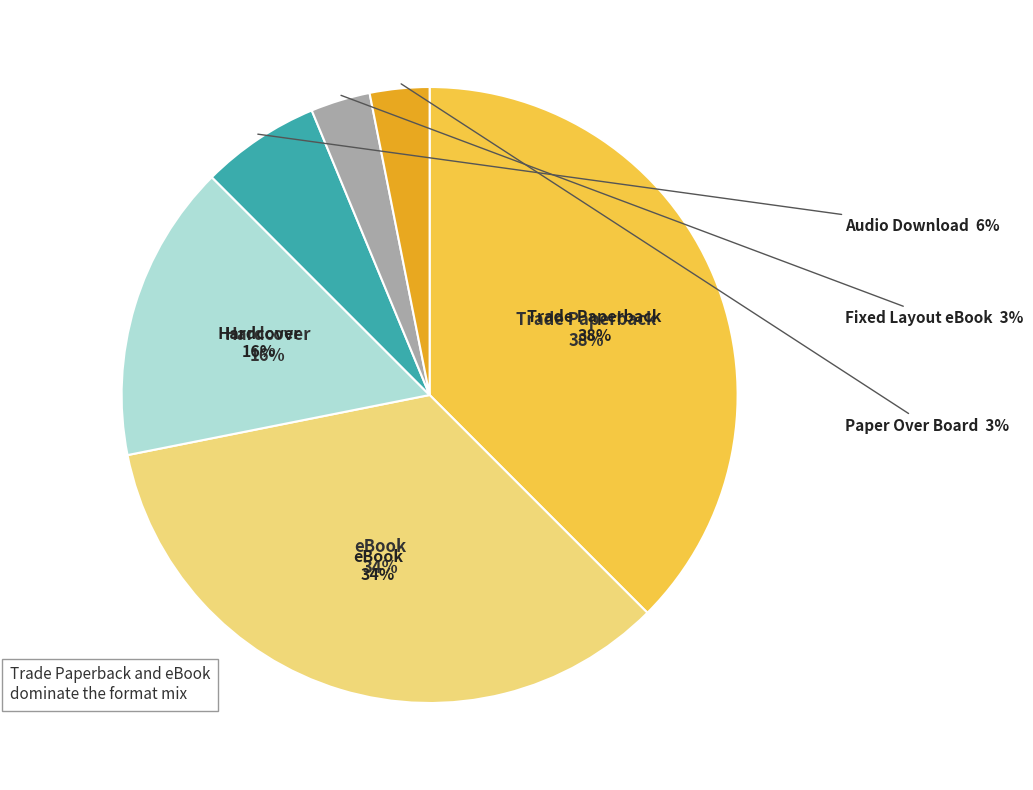

Does Hardcover represent more than half of the total?

No